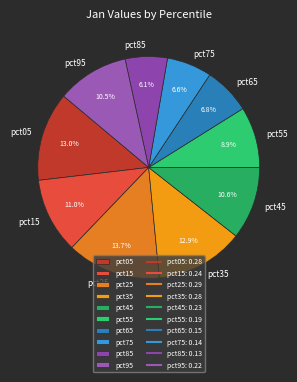

How much of the chart is everything except pct35?

87.1%